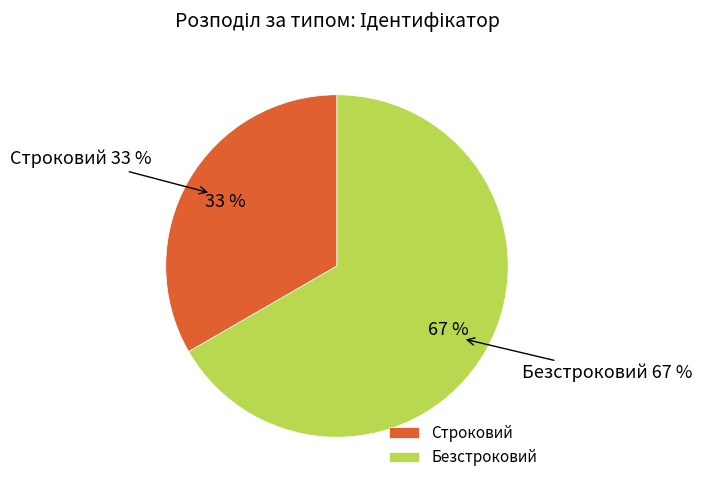

What is the change in value from Строковий to Безстроковий?

+1